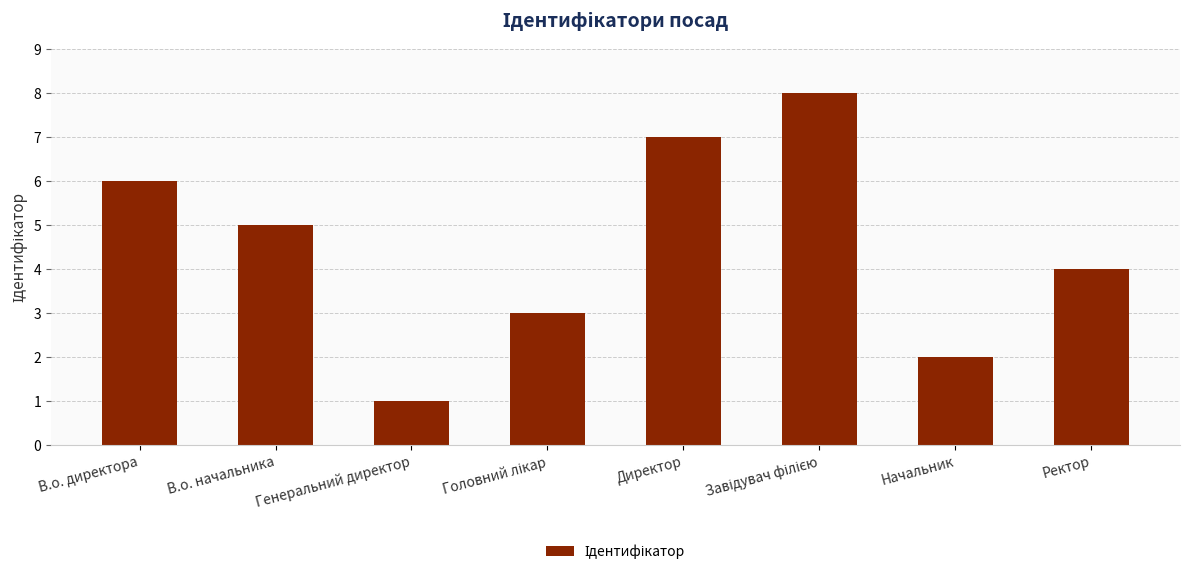

What is the difference between the maximum and minimum values?

7